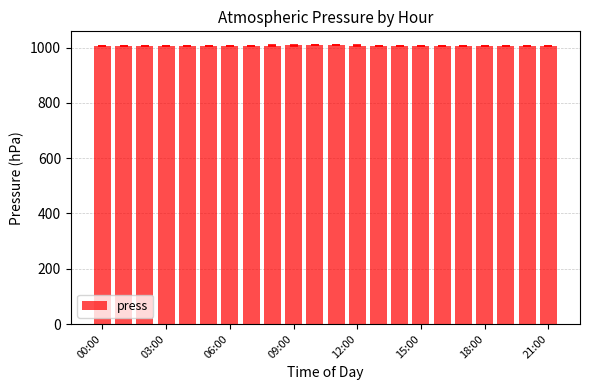

What is the value of the 8th bar from the left?

1006.7